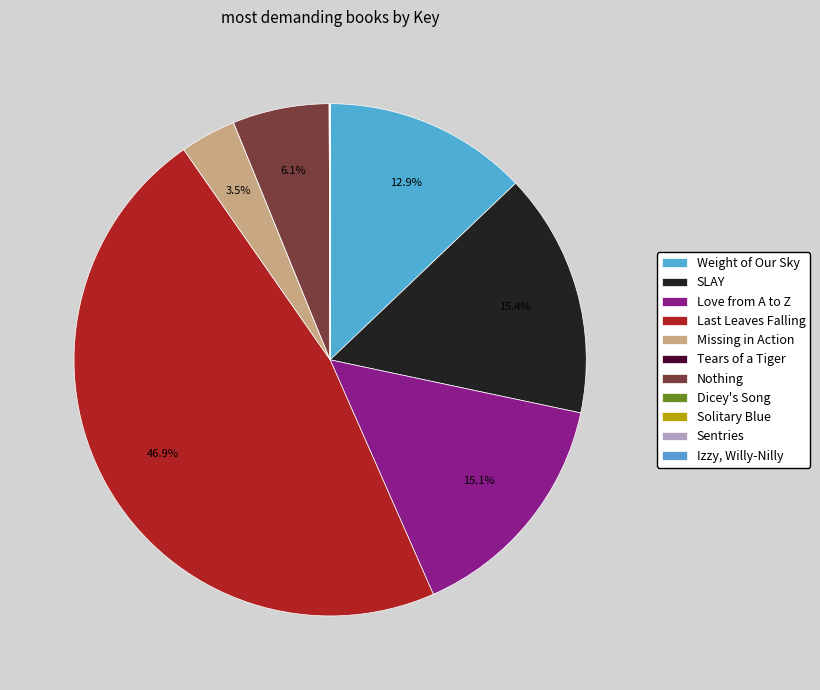

What is the total percentage of Nothing and Dicey's Song?

6.1%